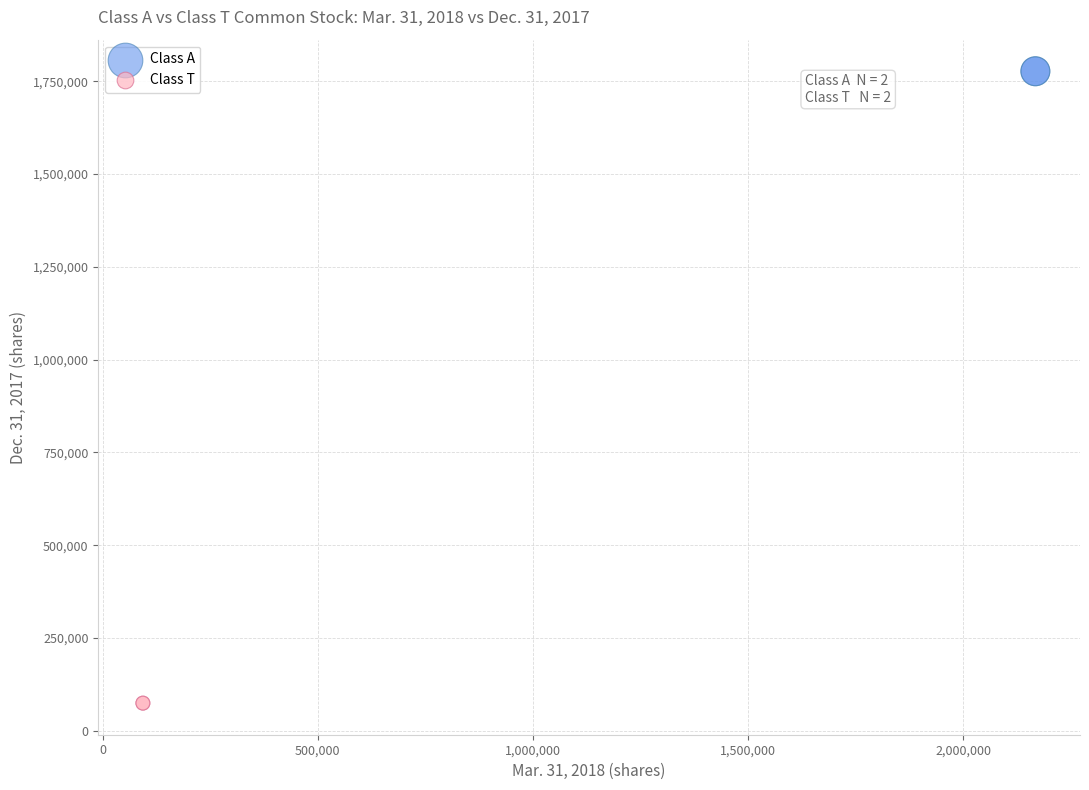

What are all the series names shown in the legend?

Class A, Class T